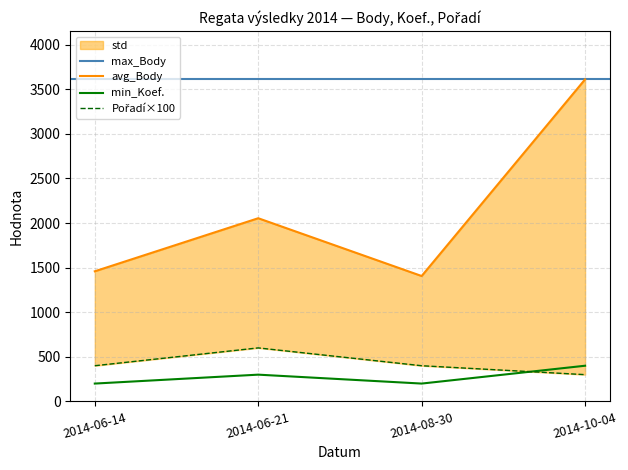

The value of min_Koef. at 2014-06-21 is 300. True or false?

True